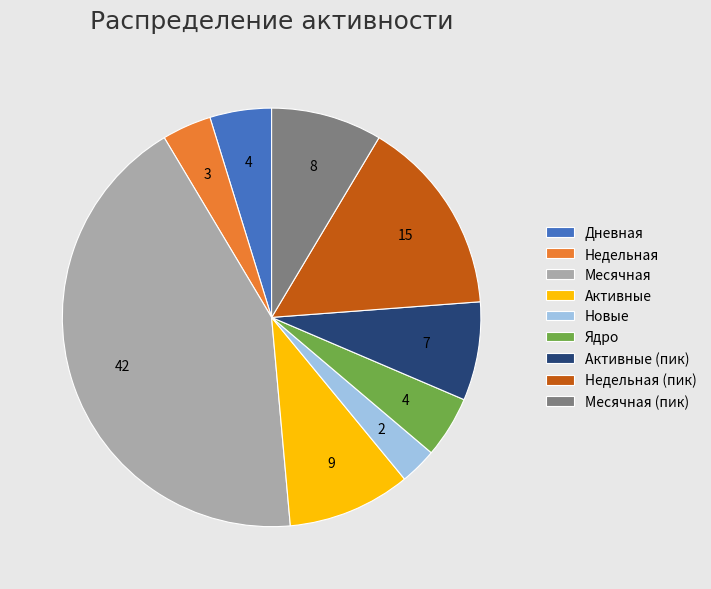

Does Дневная represent more than half of the total?

No